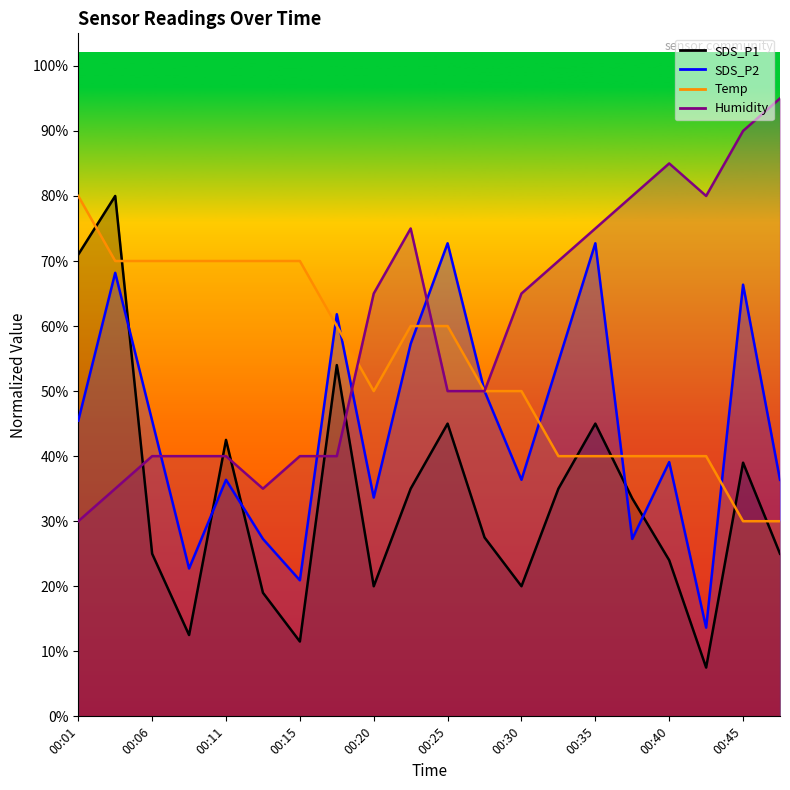

Reading left to right, what are all the values shown in this chart?

SDS_P1: 71.0	80.0	25.0	12.5	42.5	19.0	11.5	54.0	20.0	35.0	45.0	27.5	20.0	35.0	45.0	33.5	24.0	7.5	39.0	25.0
SDS_P2: 45.5	68.2	45.5	22.7	36.4	27.3	20.9	61.8	33.6	57.3	72.7	50.0	36.4	54.5	72.7	27.3	39.1	13.6	66.4	36.4
Temp: 80.0	70.0	70.0	70.0	70.0	70.0	70.0	60.0	50.0	60.0	60.0	50.0	50.0	40.0	40.0	40.0	40.0	40.0	30.0	30.0
Humidity: 30.0	35.0	40.0	40.0	40.0	35.0	40.0	40.0	65.0	75.0	50.0	50.0	65.0	70.0	75.0	80.0	85.0	80.0	90.0	95.0